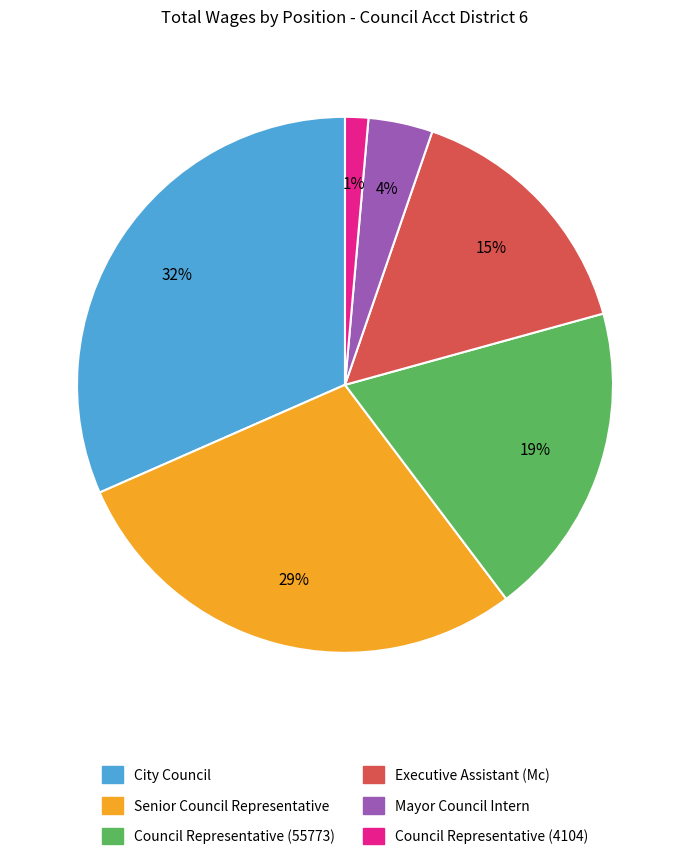

Combined, do Executive Assistant (Mc) and City Council account for over 50%?

No